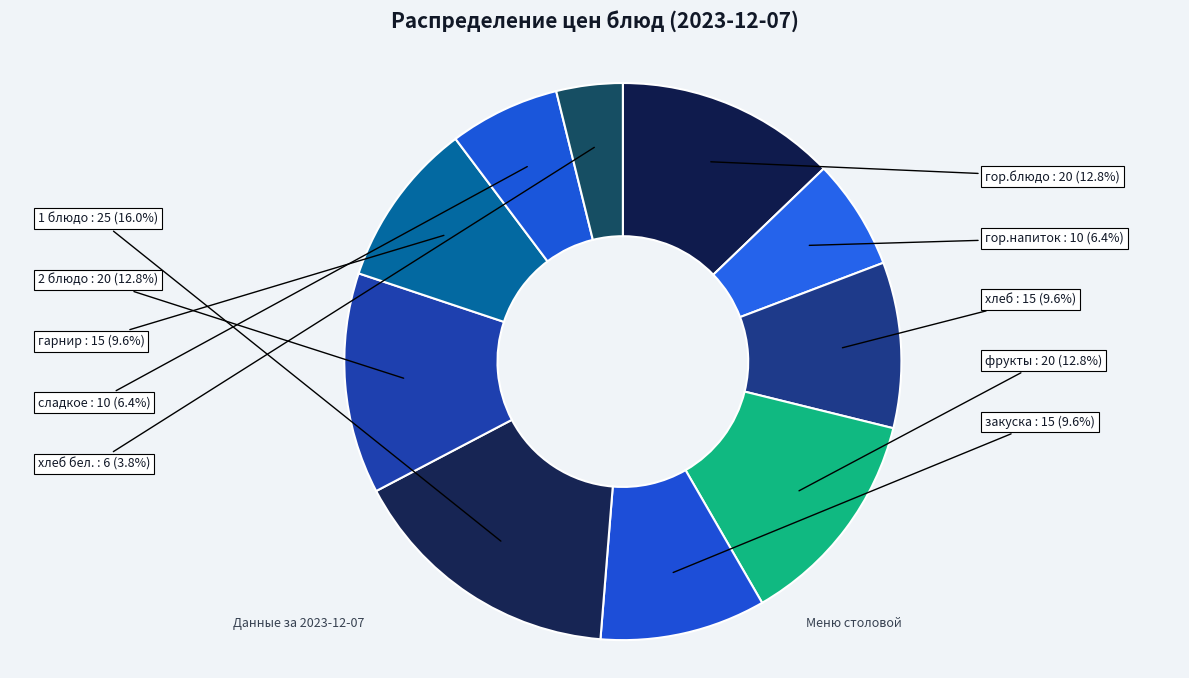

True or false: 1 блюдо accounts for 2% of the total.

False